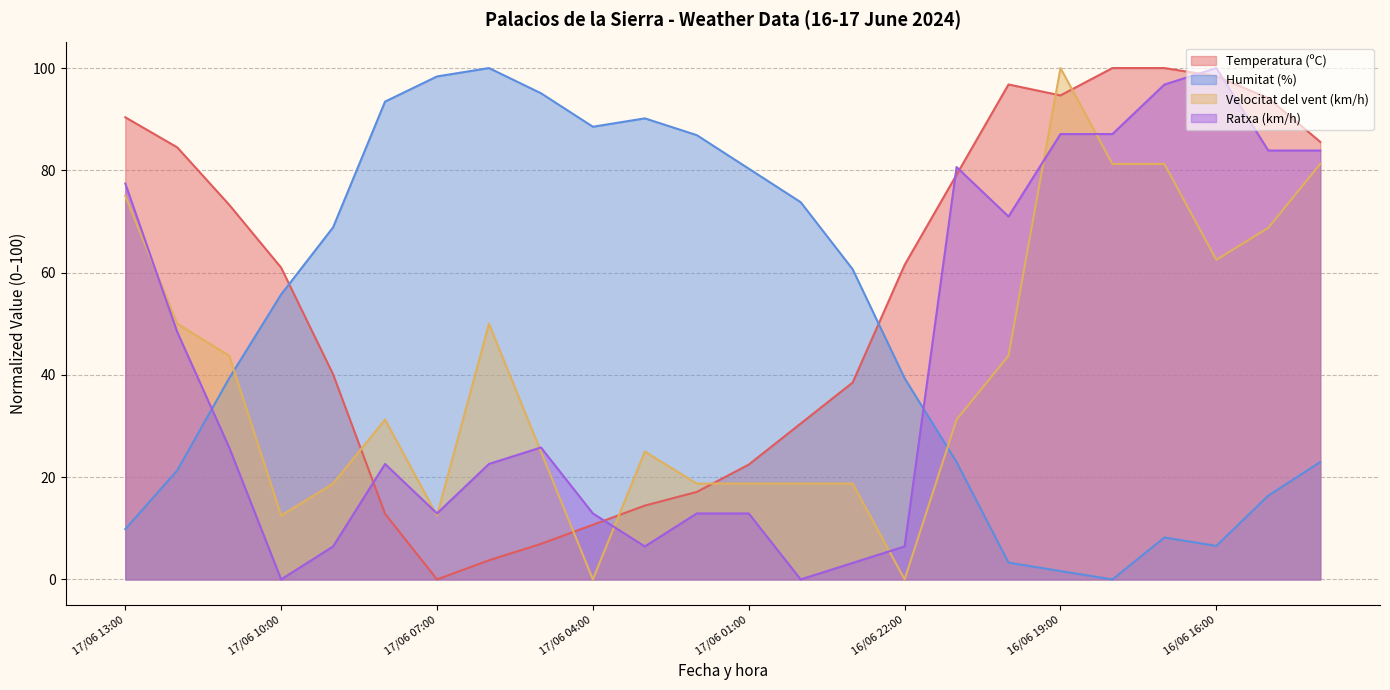

How many lines are shown in the chart?

4